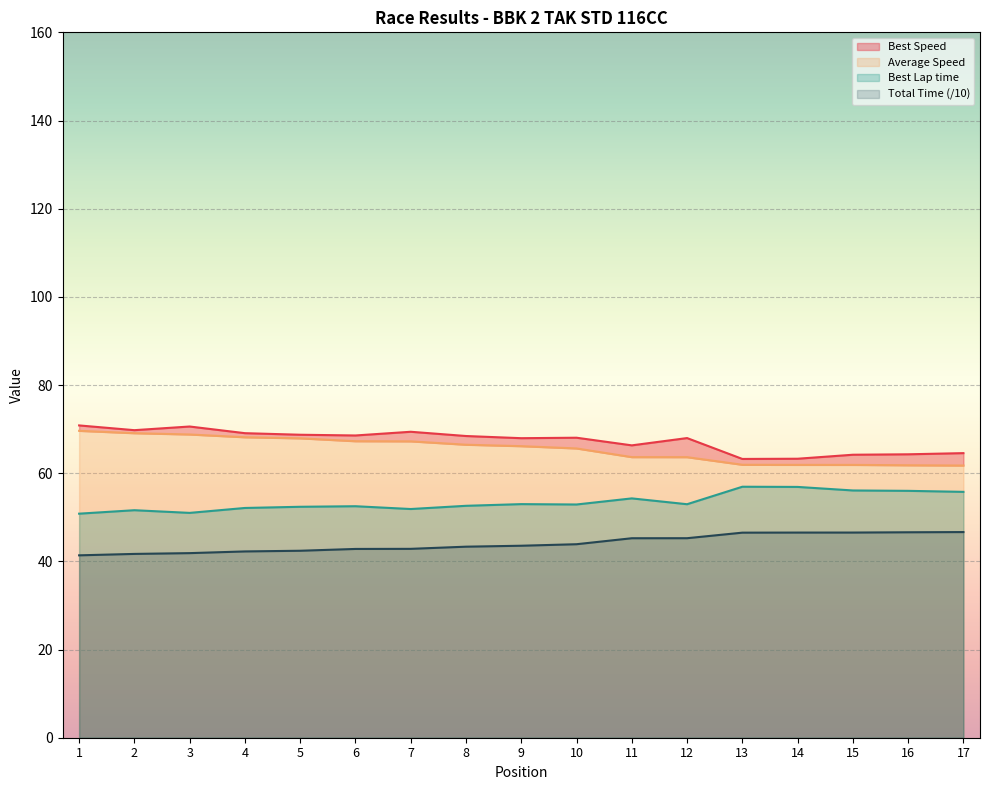

True or false: Best Speed has more than 0 points higher than both neighbors.

True